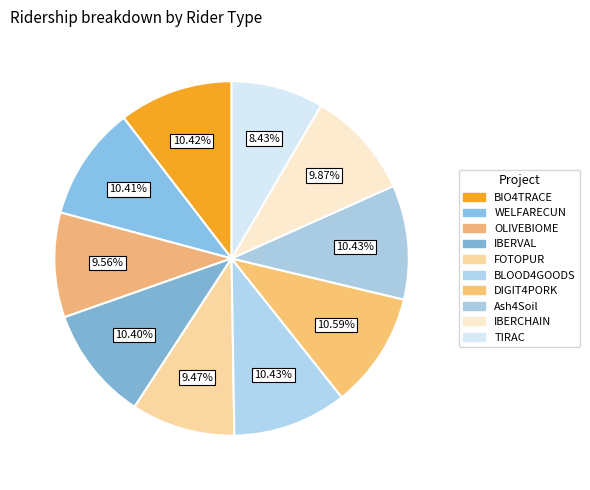

How many segments does this pie chart have?

10